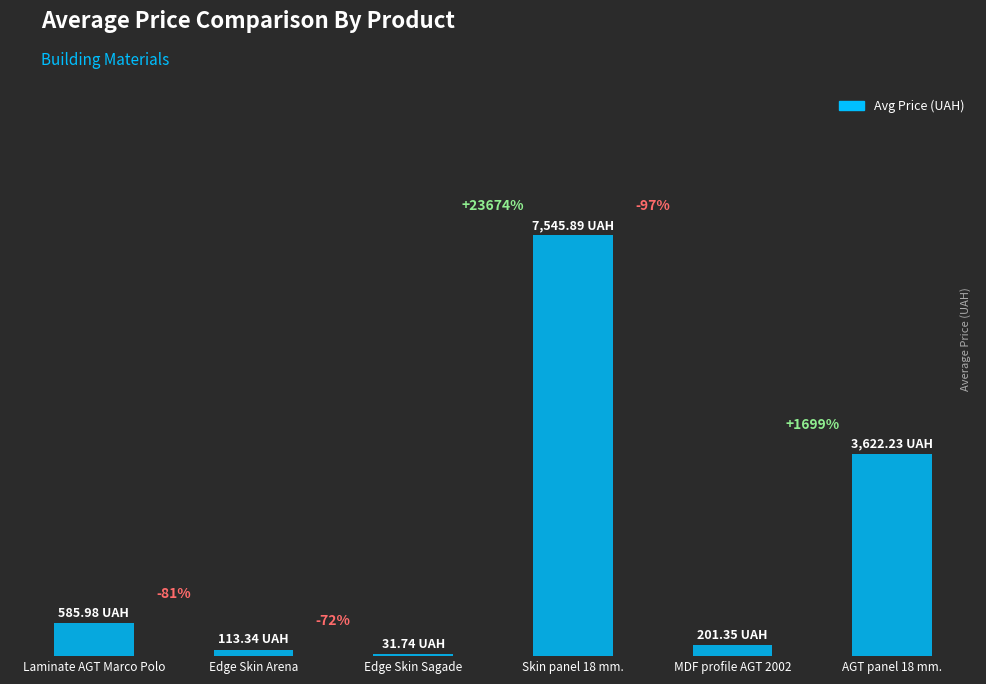

Reading left to right, transcribe all the data shown in this chart.

586.0	113.3	31.7	7545.9	201.3	3622.2